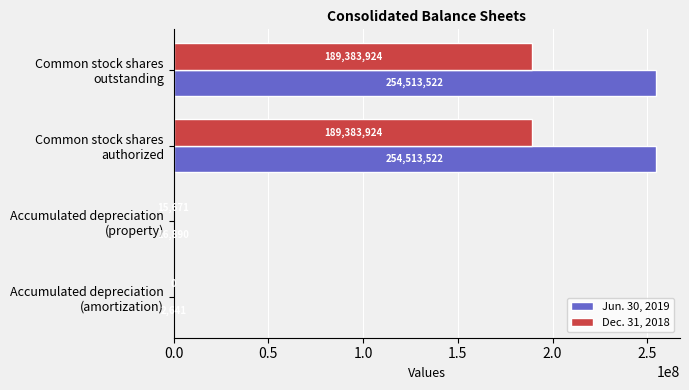

What is the sum of all Jun. 30, 2019 values?

509046575